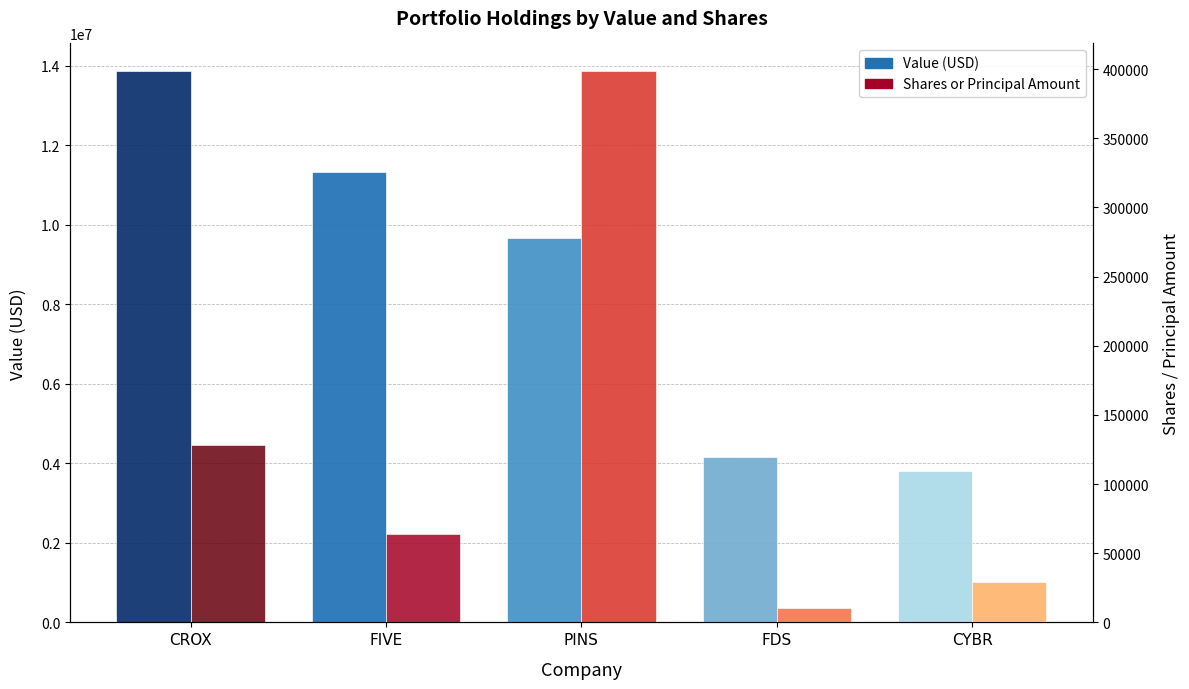

What is the spread (max minus min) of values at FIVE?

11255680